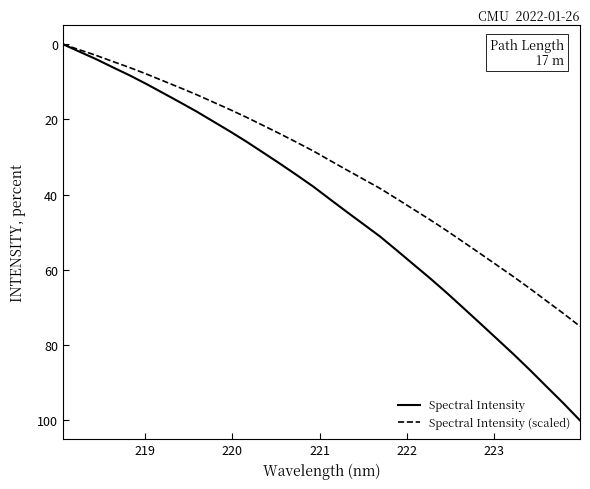

Which series has the largest range (max minus min)?

Spectral Intensity